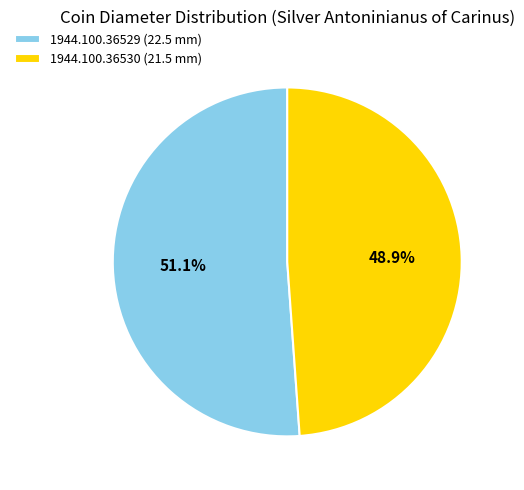

To the nearest percent, what is the difference between the largest and smallest slice percentages?

2%